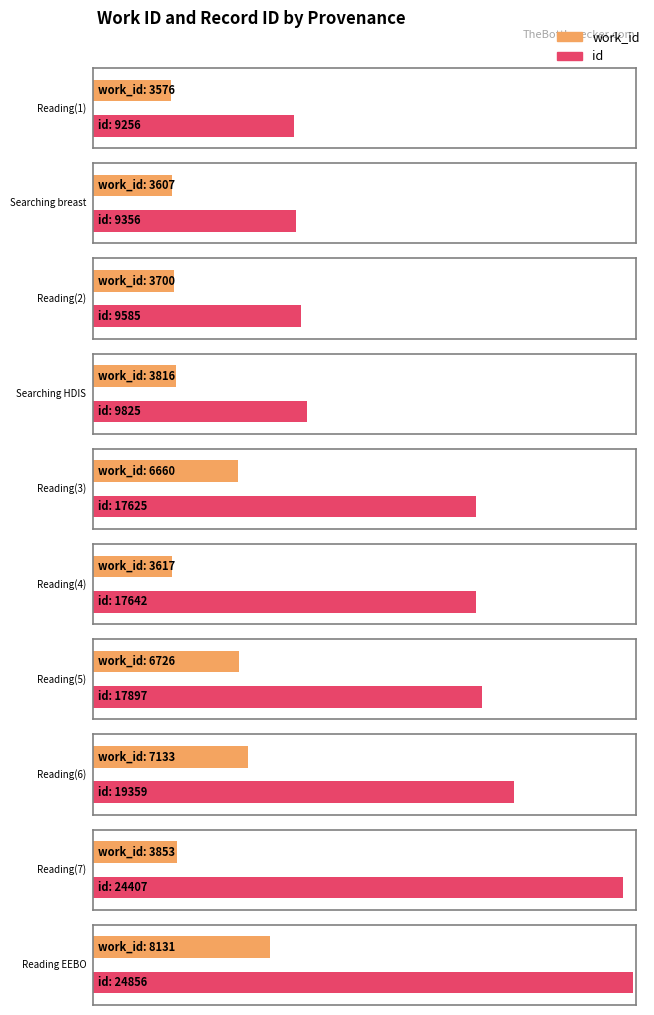

List the series in order of their peak value, highest first.

id, work_id